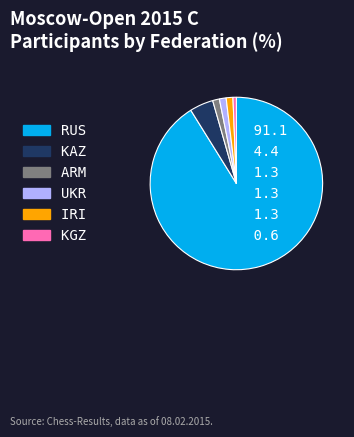

Combined, do KGZ and ARM account for over 50%?

No